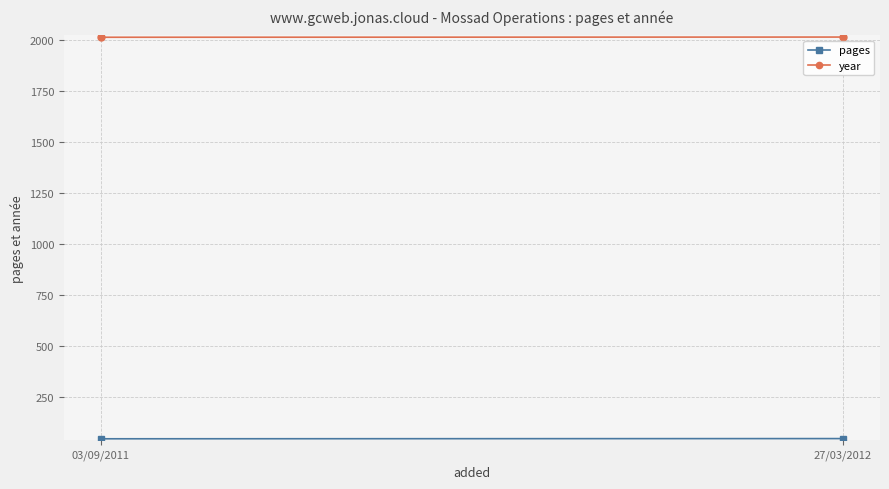

What is the sum of all year values?

4023